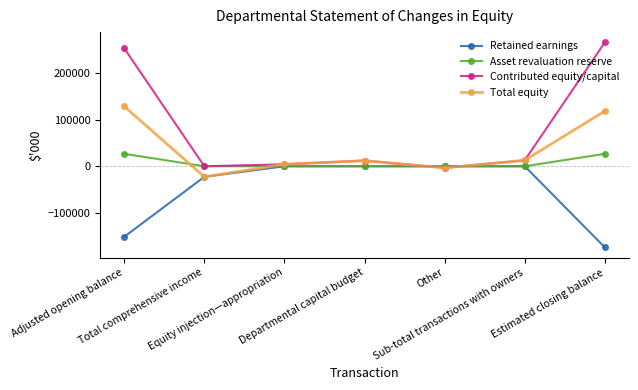

What is the difference between the second highest and minimum values in the Total equity series?

140767